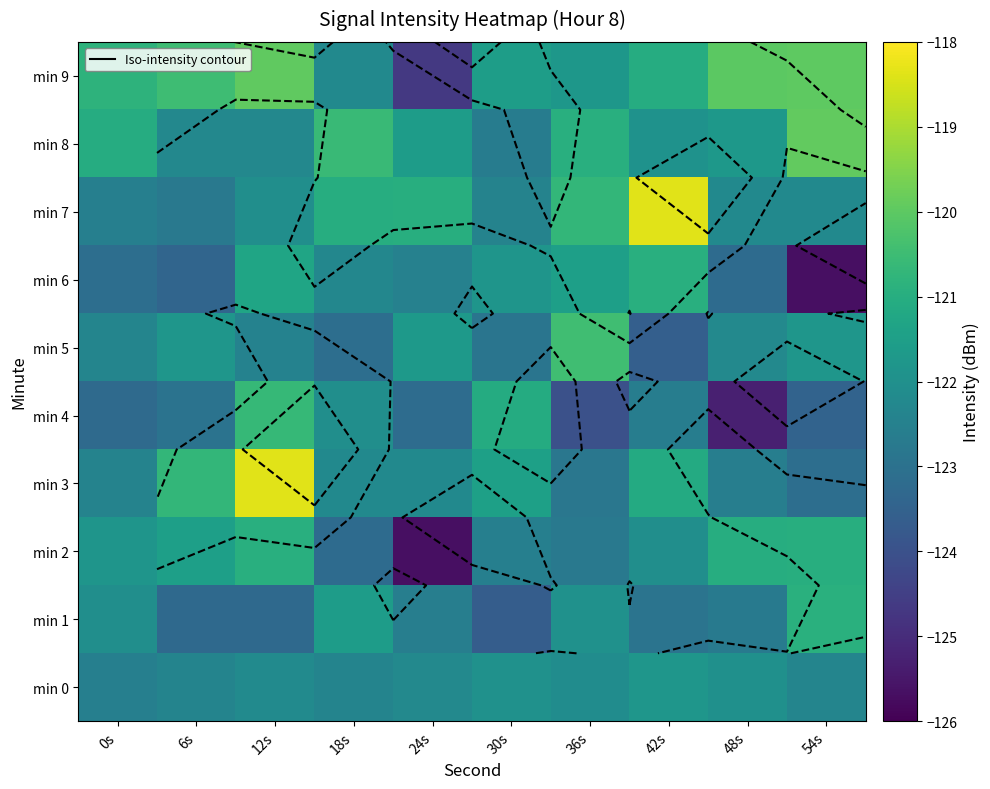

What is the minimum value shown in the chart?

-125.7